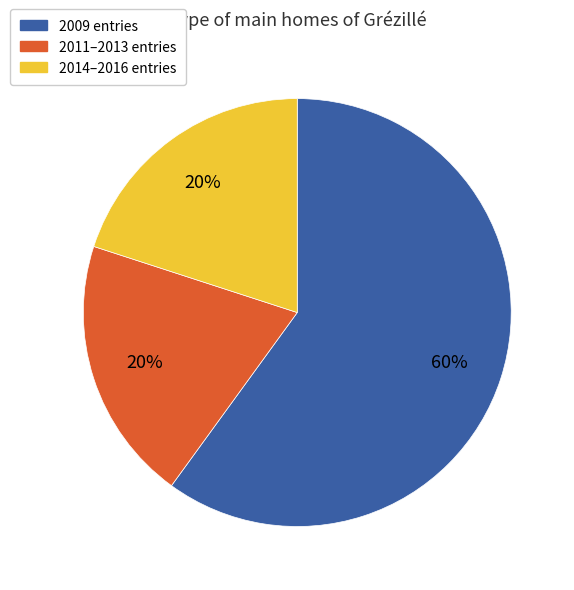

Does any single category account for the majority?

Yes